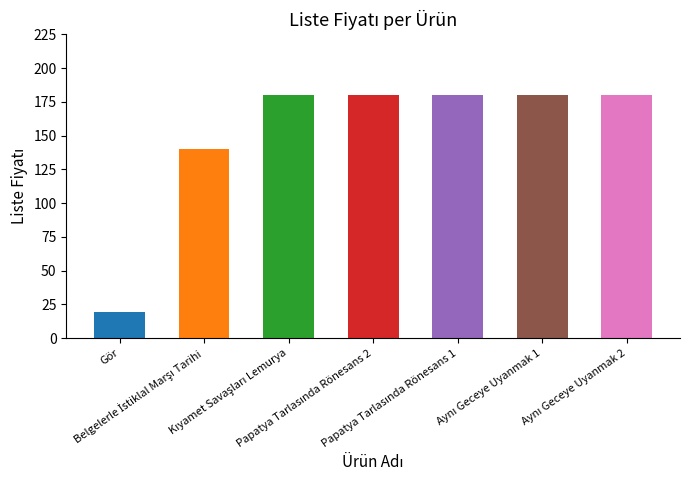

What is the average value?

151.3